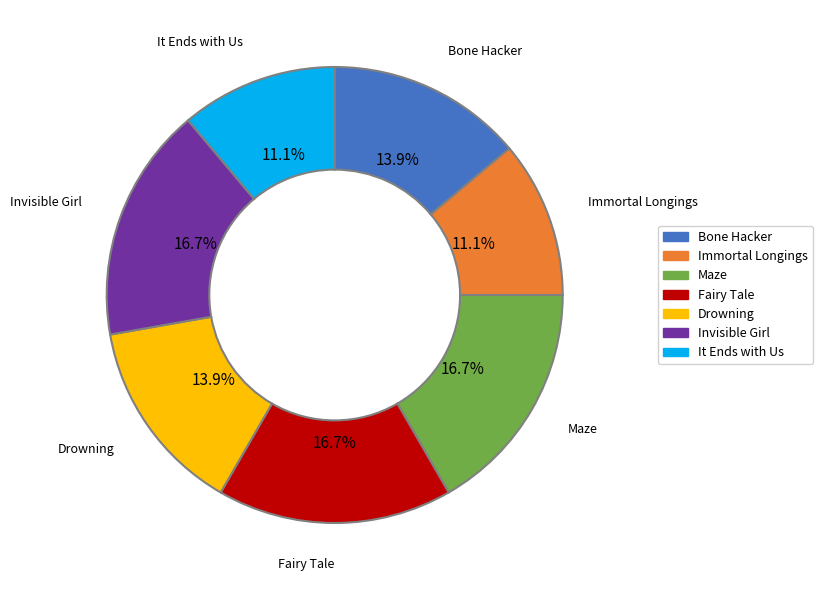

What portion of the pie excludes Drowning?

86.1%